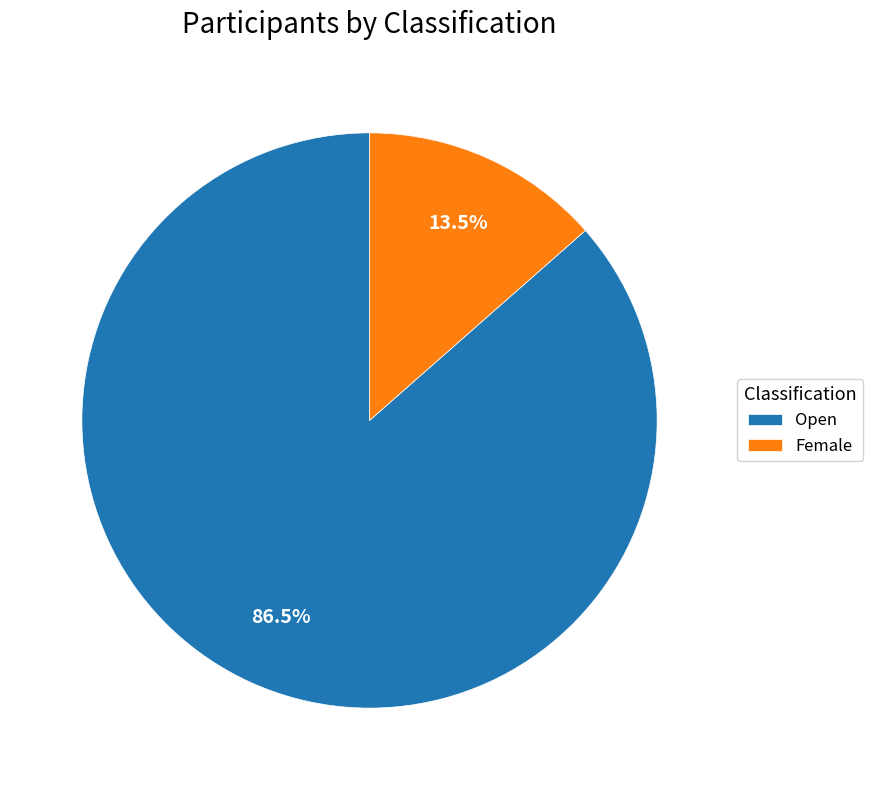

Rank the categories by value from highest to lowest.

Open, Female